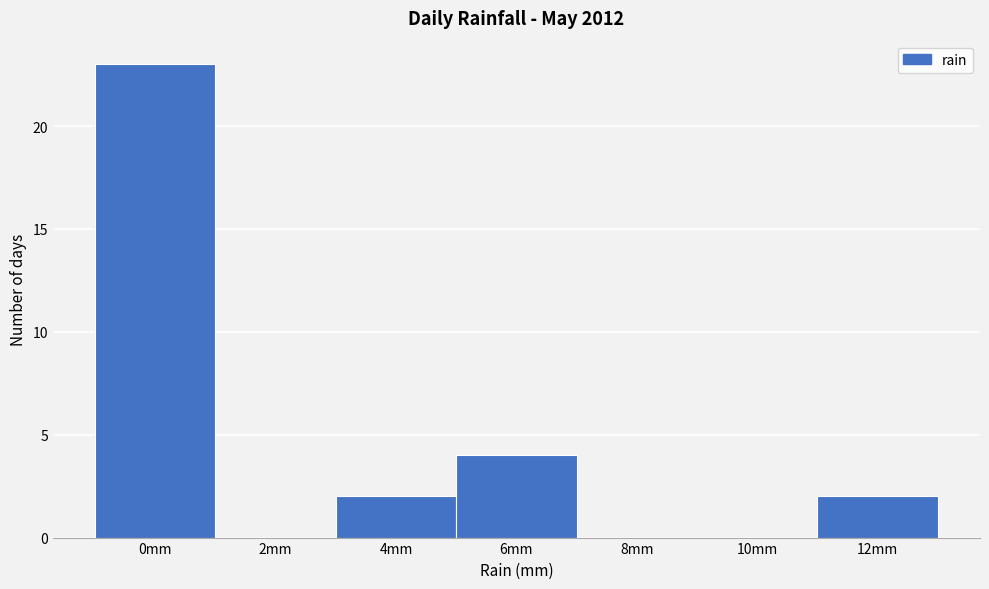

Reading left to right, transcribe all the data shown in this chart.

0mm=23	2mm=0	4mm=2	6mm=4	8mm=0	10mm=0	12mm=2